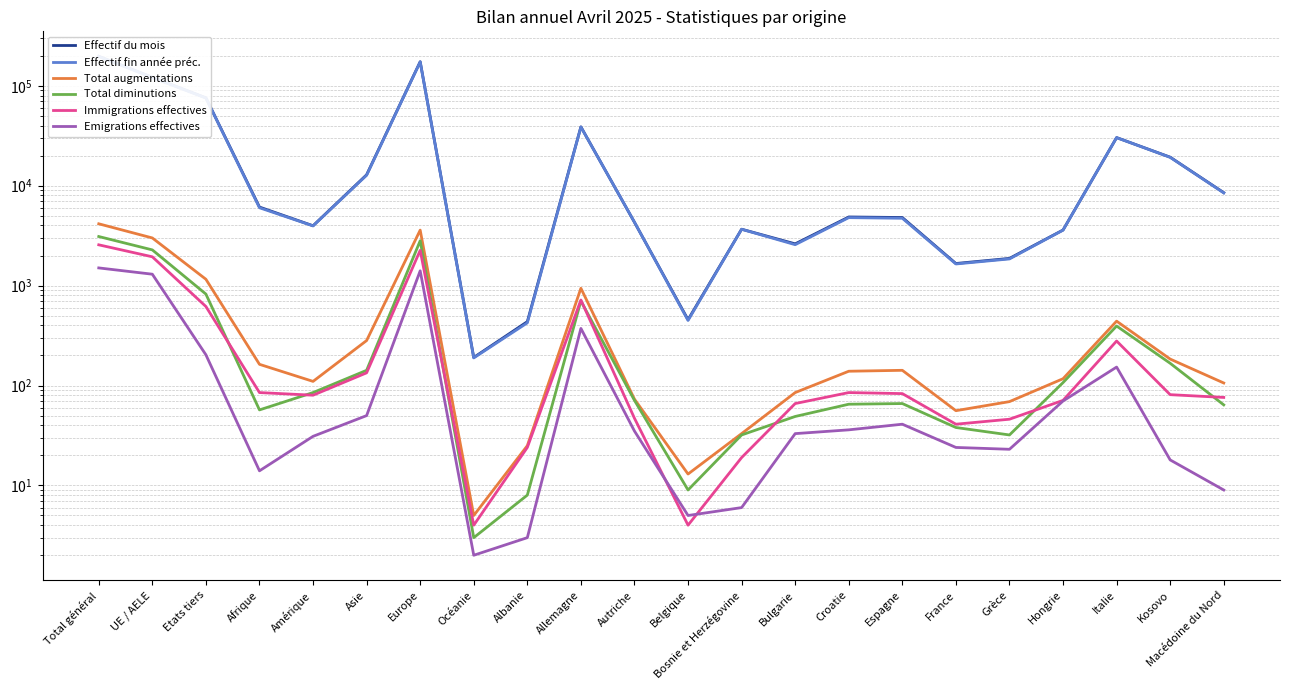

What is the sum of all Immigrations effectives values?

9321